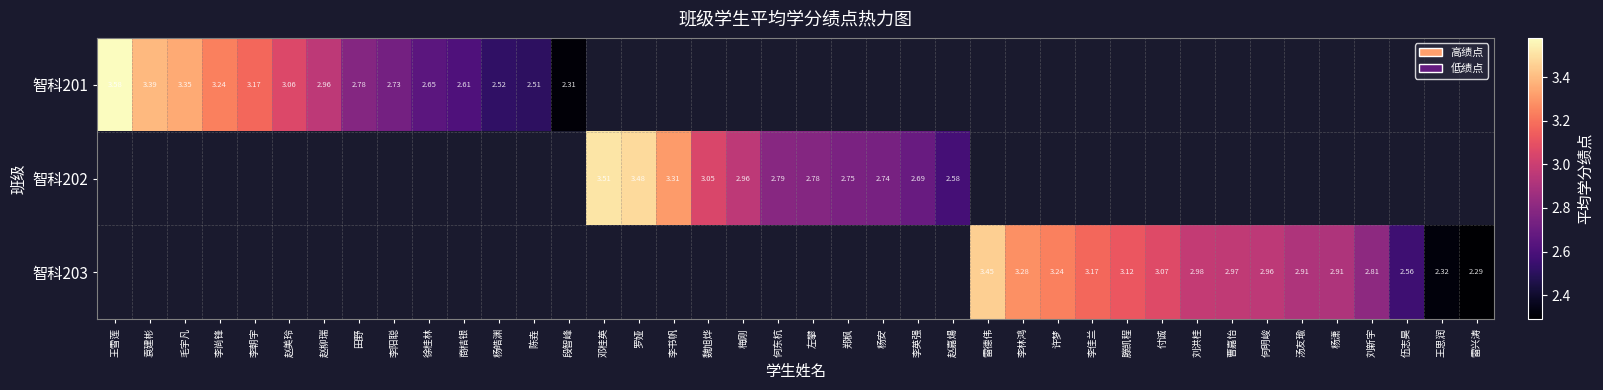

Is it true that 智科203 equals 3.2 at 许梦?

True